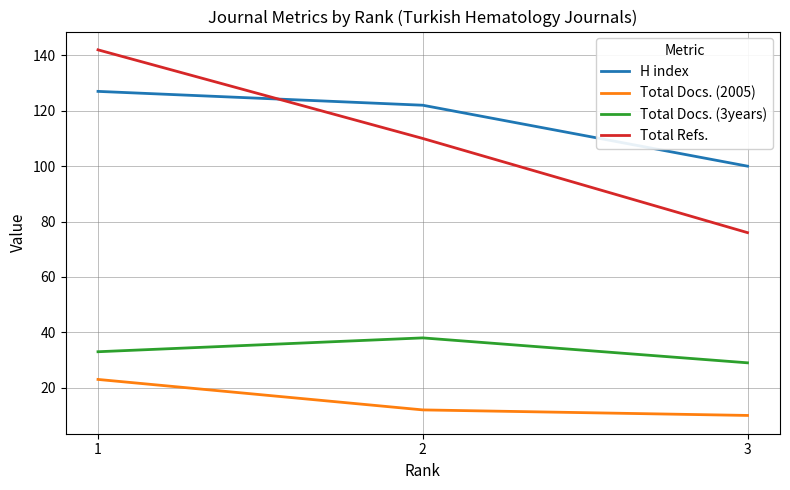

Which series has the widest spread of values?

Total Refs.